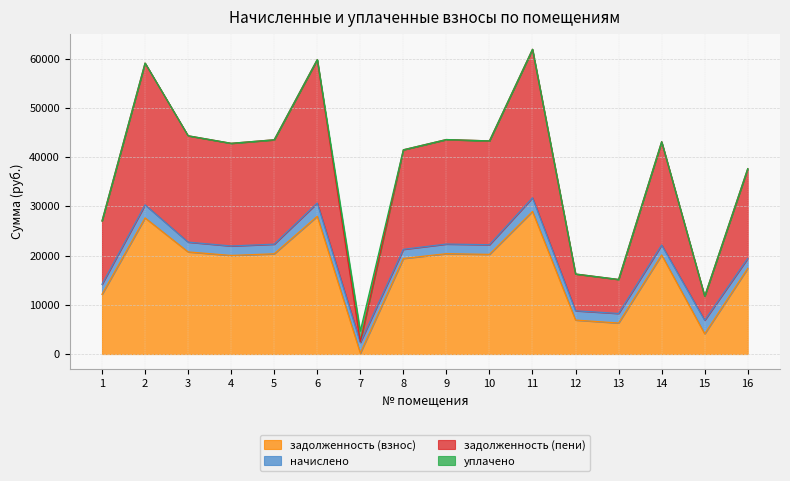

The задолженность (взнос) series shows 31324.9 at 4. True or false?

False